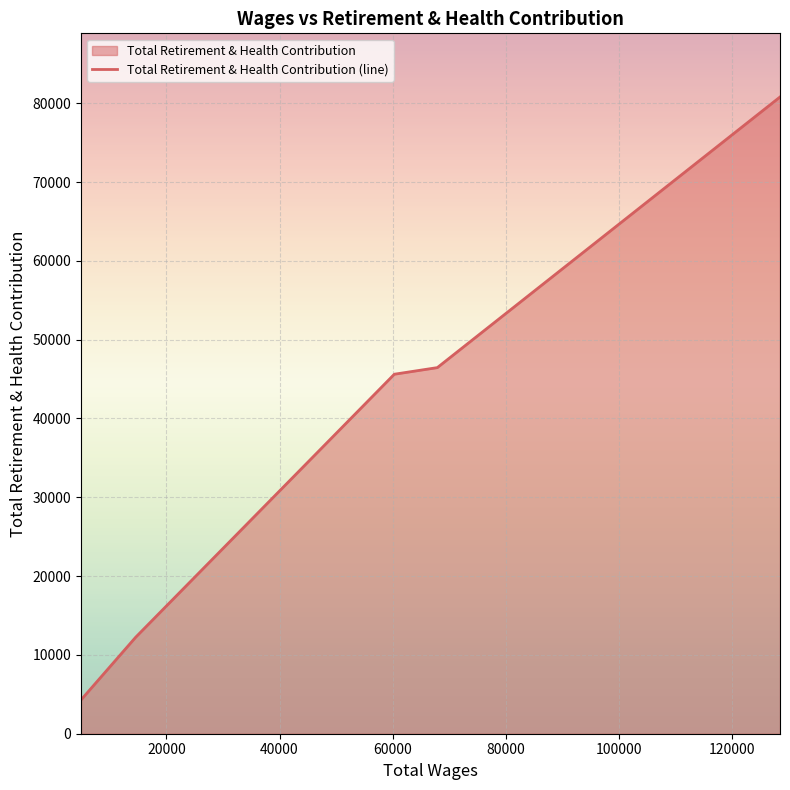

What is the maximum value shown in the chart?

80785